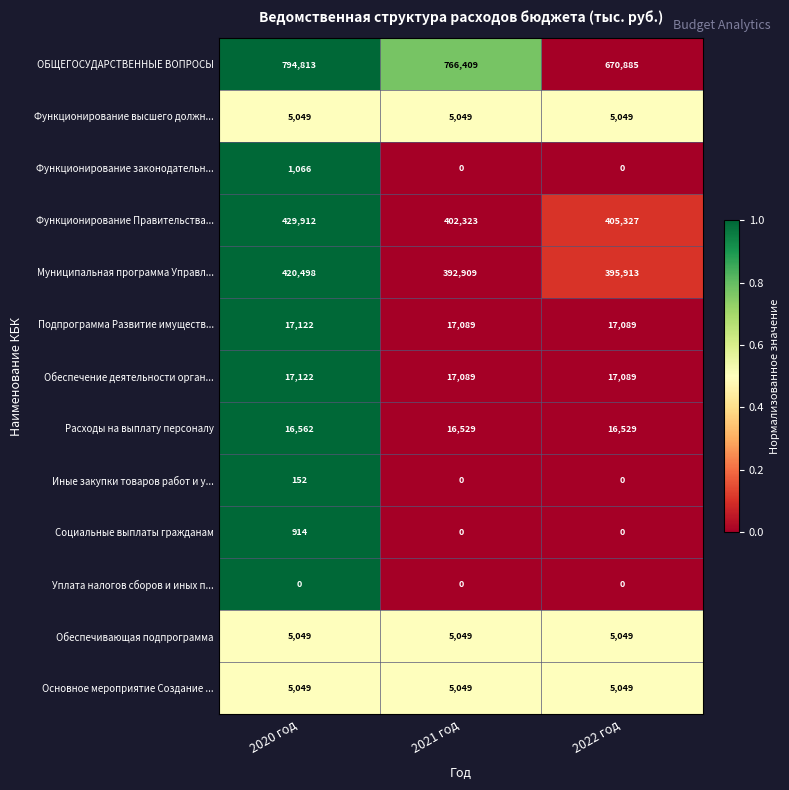

The Социальные выплаты гражданам series shows 0 at 2021 год. True or false?

True